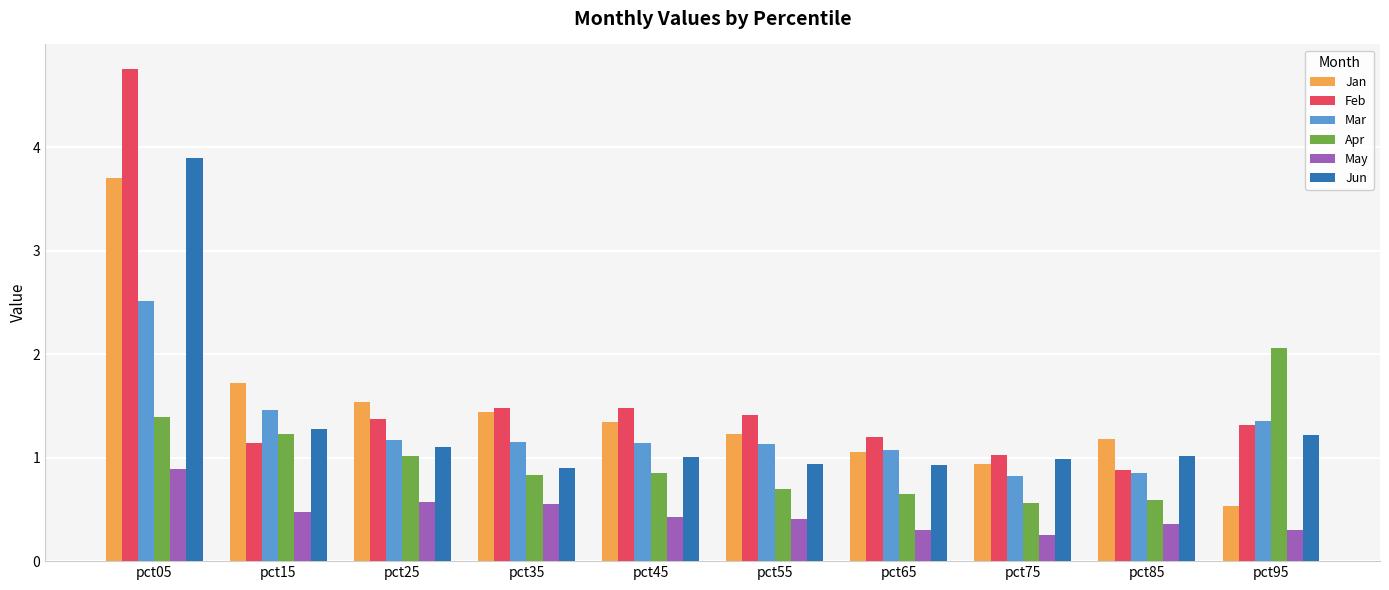

What are all the series names shown in the legend?

Jan, Feb, Mar, Apr, May, Jun